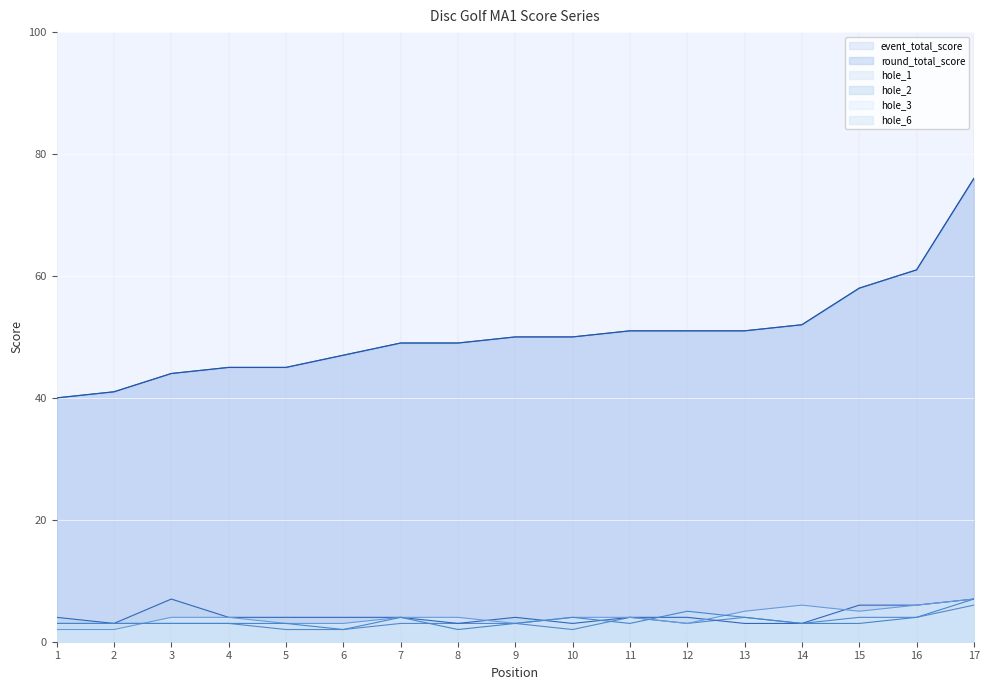

What is the value of the hole_6 point at the 13th from the left?

4